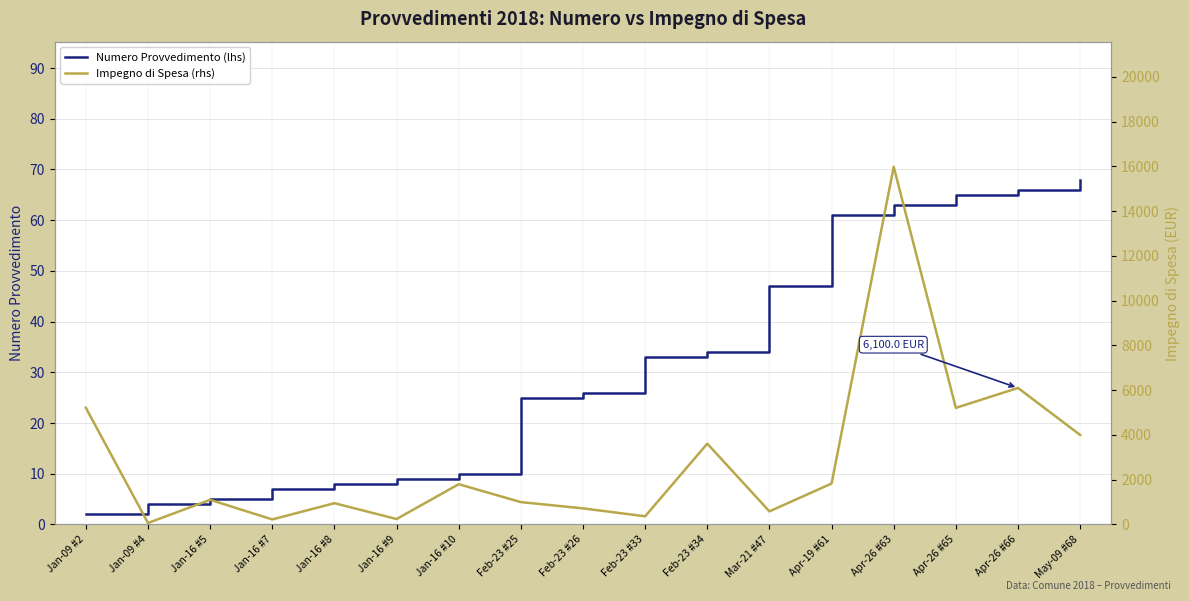

How many series are shown in this chart?

2